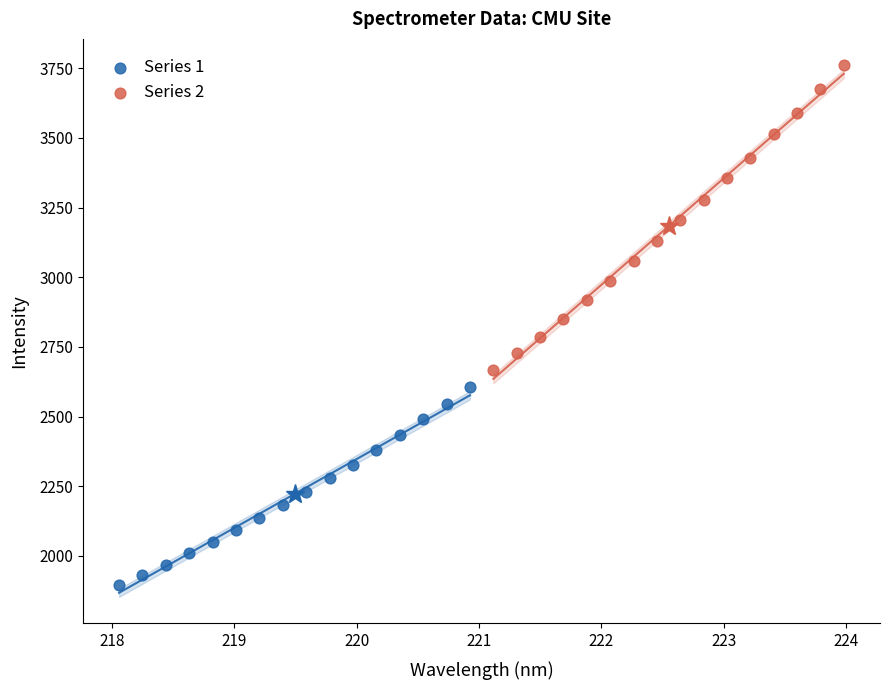

Which series contains the highest Y value?

Series 2